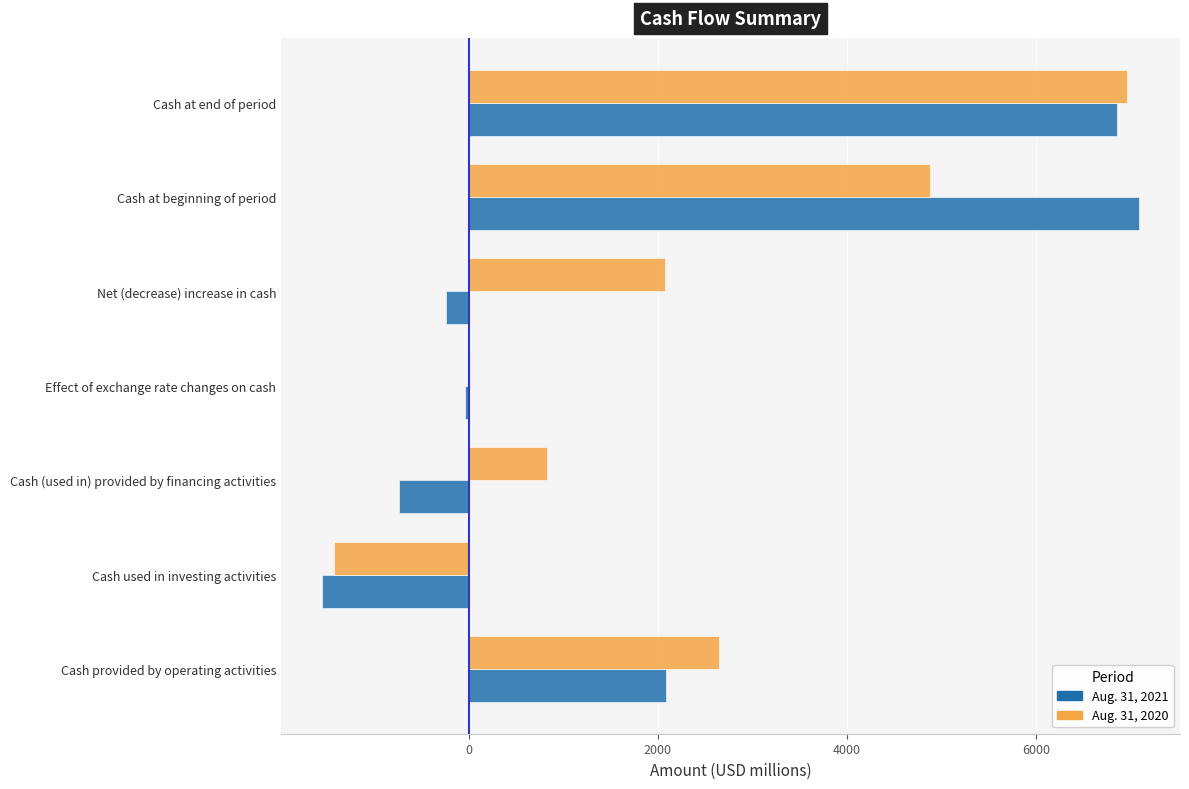

How many series are shown in this chart?

2